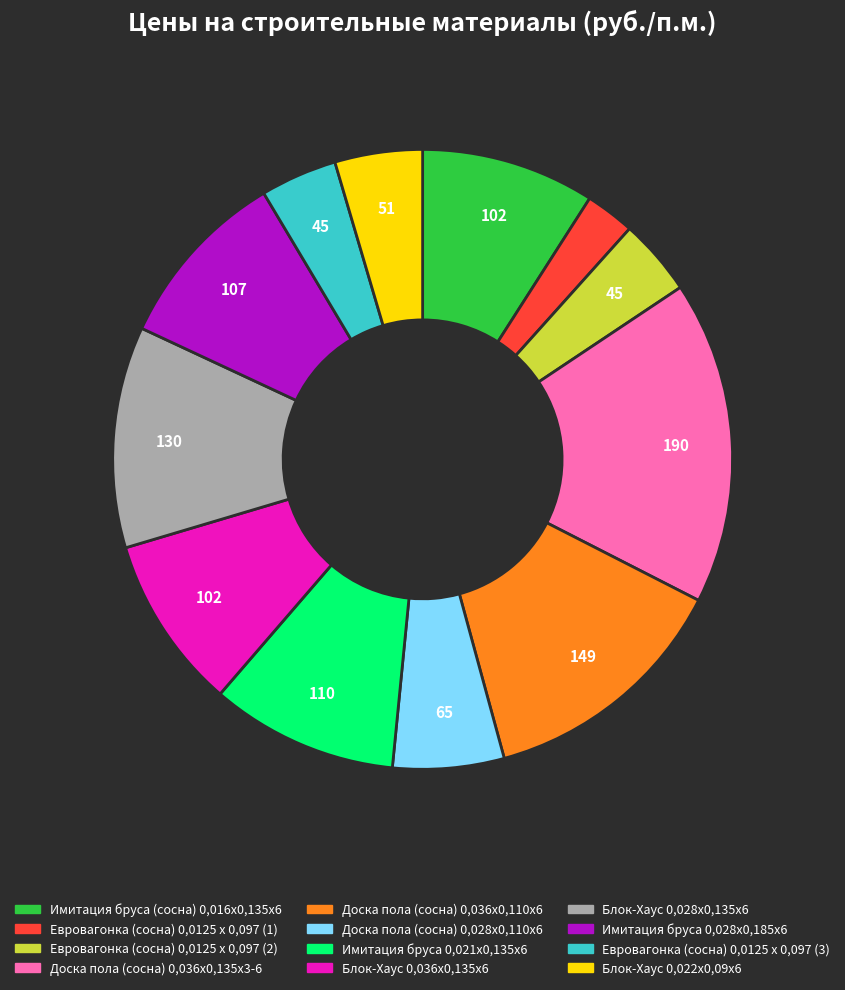

Is it true that Евровагонка (сосна) 0,0125 х 0,097 (2) is 4% of the pie?

True